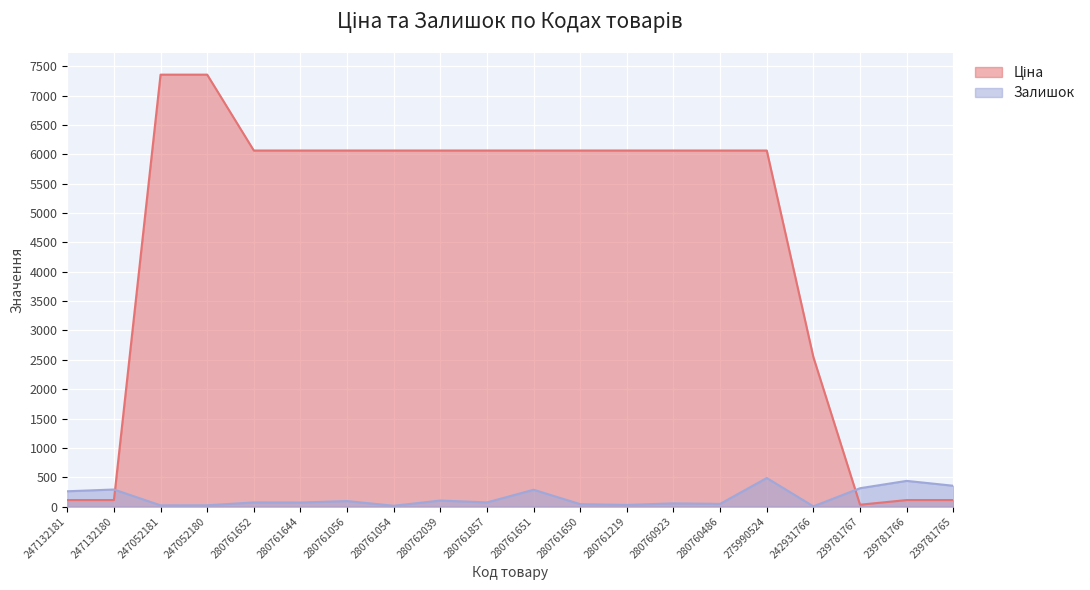

What is the label of the 13th point from the left?

280761219